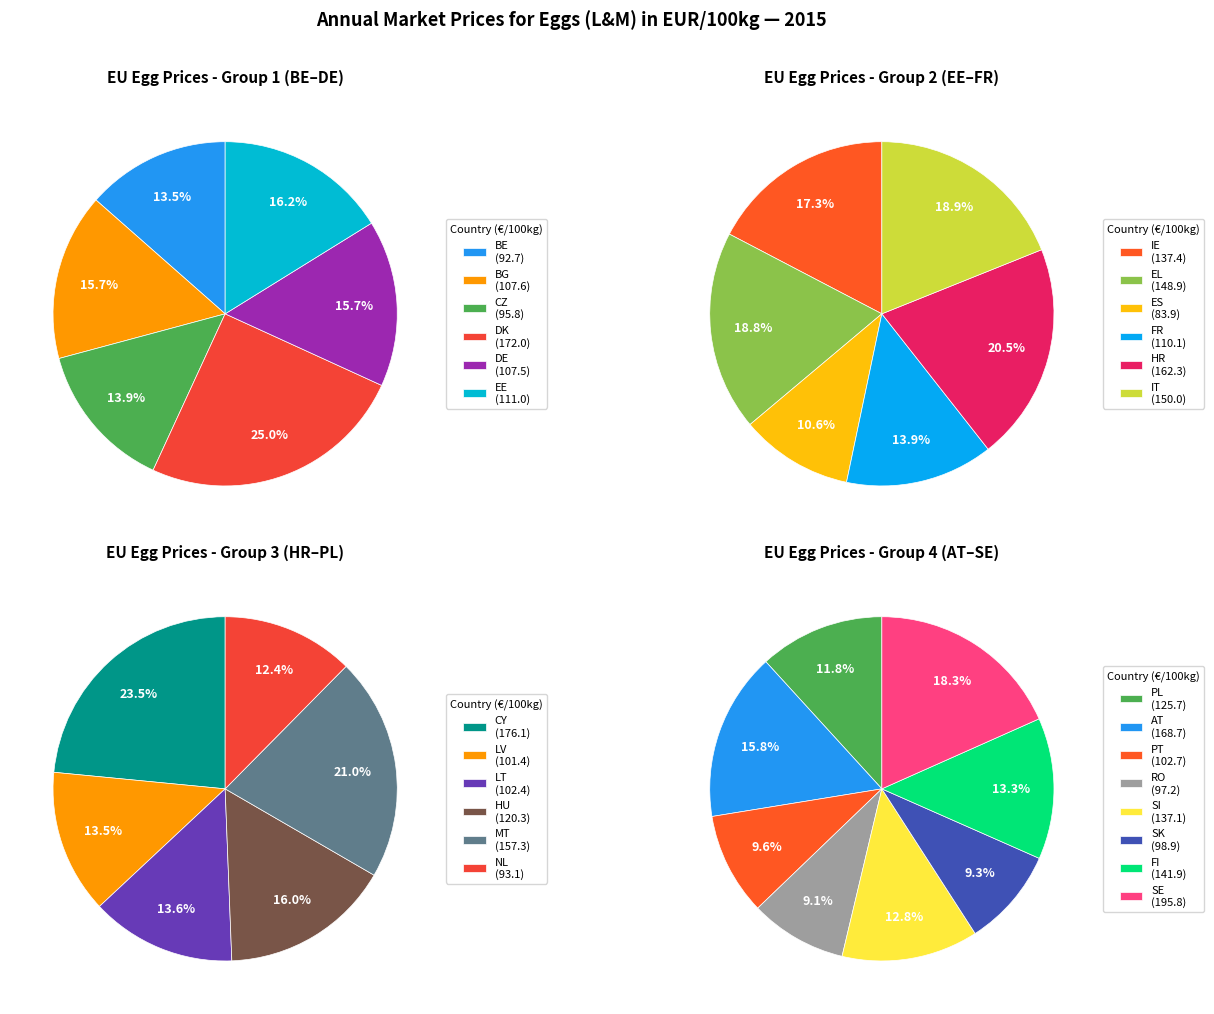

Is there any slice that represents more than half of the pie?

No